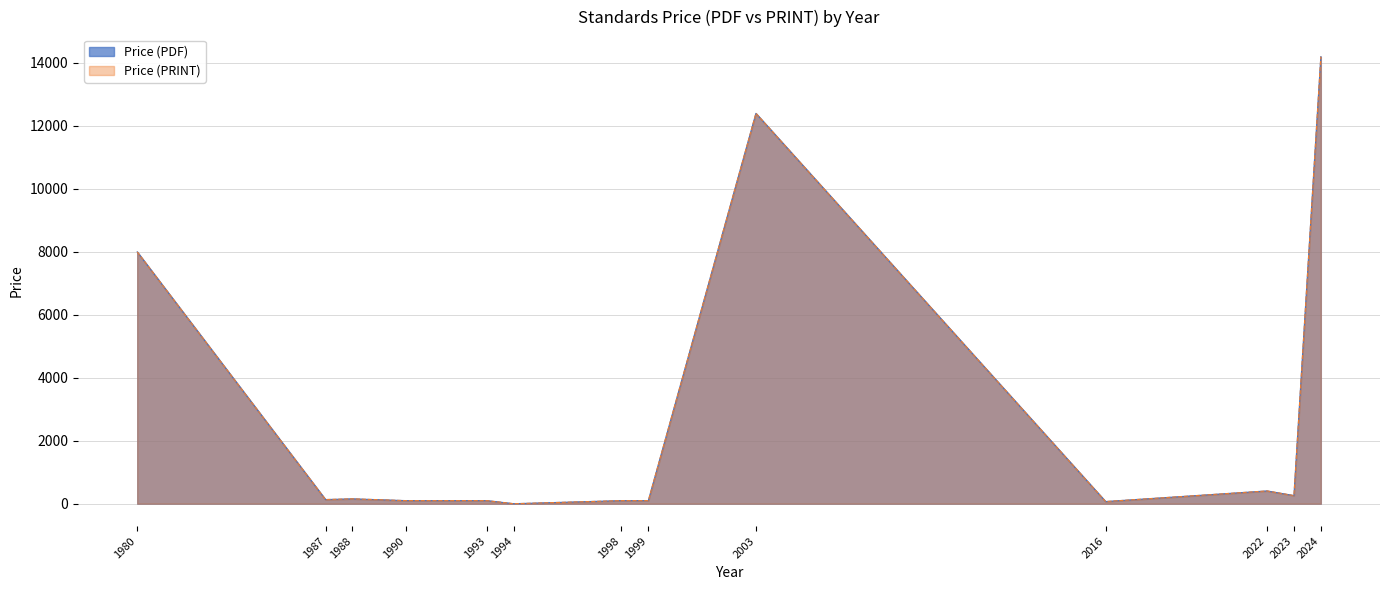

Which category has the lowest value in the Price (PRINT) series?

1994